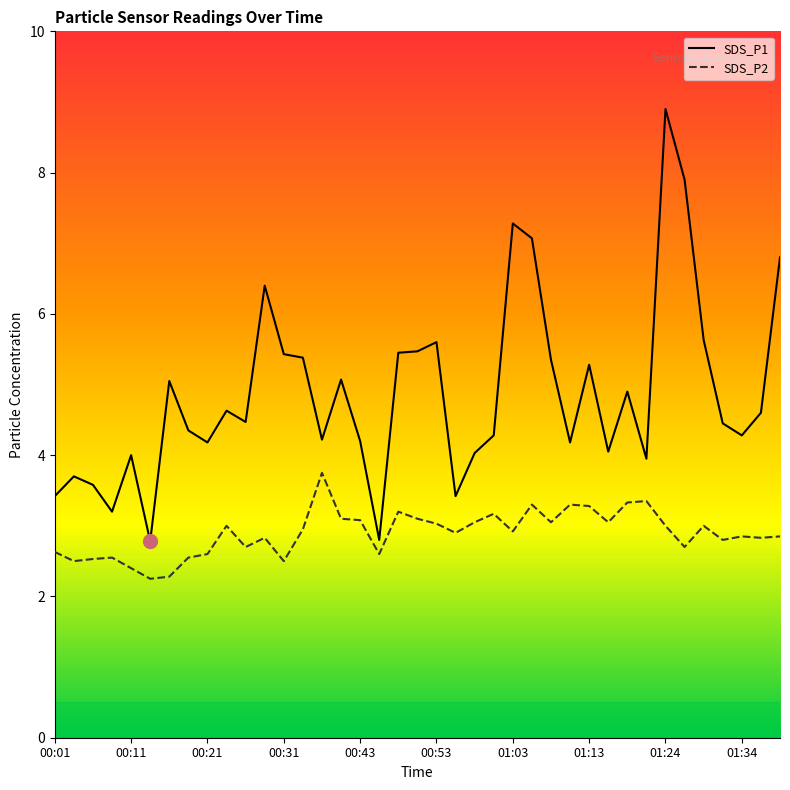

Reading right to left, what are all the values shown in this chart?

SDS_P1: 01:39=6.8	01:36=4.6	01:34=4.3	01:31=4.5	01:29=5.6	01:26=7.9	01:24=8.9	01:21=4.0	01:18=4.9	01:16=4.0	01:13=5.3	01:10=4.2	01:08=5.3	01:05=7.1	01:03=7.3	01:00=4.3	00:58=4.0	00:55=3.4	00:53=5.6	00:50=5.5	00:48=5.5	00:45=2.8	00:43=4.2	00:38=5.1	00:36=4.2	00:33=5.4	00:31=5.4	00:28=6.4	00:26=4.5	00:23=4.6	00:21=4.2	00:19=4.3	00:16=5.0	00:14=2.8	00:11=4.0	00:09=3.2	00:06=3.6	00:04=3.7	00:01=3.4
SDS_P2: 01:39=2.9	01:36=2.8	01:34=2.9	01:31=2.8	01:29=3.0	01:26=2.7	01:24=3.0	01:21=3.4	01:18=3.3	01:16=3.0	01:13=3.3	01:10=3.3	01:08=3.0	01:05=3.3	01:03=2.9	01:00=3.2	00:58=3.0	00:55=2.9	00:53=3.0	00:50=3.1	00:48=3.2	00:45=2.6	00:43=3.1	00:38=3.1	00:36=3.8	00:33=3.0	00:31=2.5	00:28=2.8	00:26=2.7	00:23=3.0	00:21=2.6	00:19=2.5	00:16=2.3	00:14=2.2	00:11=2.4	00:09=2.5	00:06=2.5	00:04=2.5	00:01=2.6